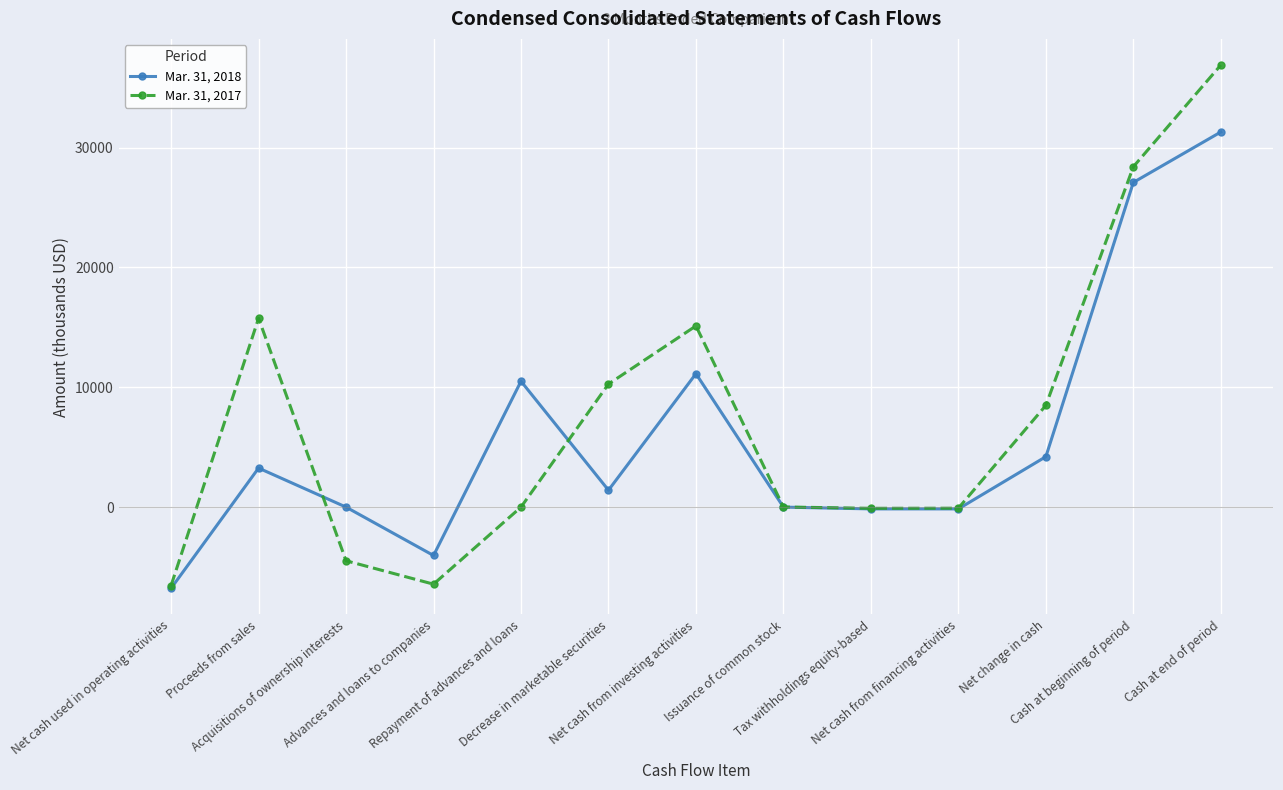

Rank the series by their average value, from lowest to highest.

Mar. 31, 2018, Mar. 31, 2017